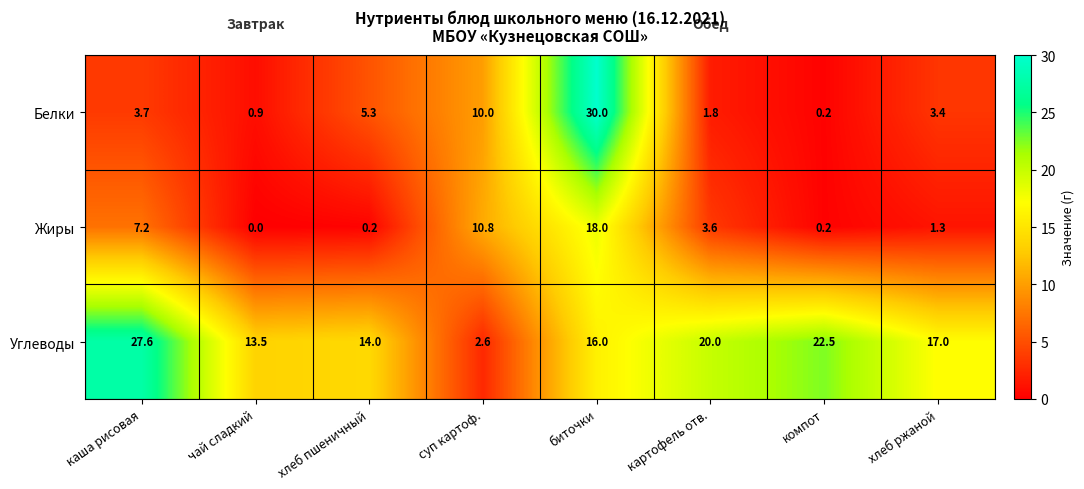

Which series has the largest total across all categories?

Углеводы